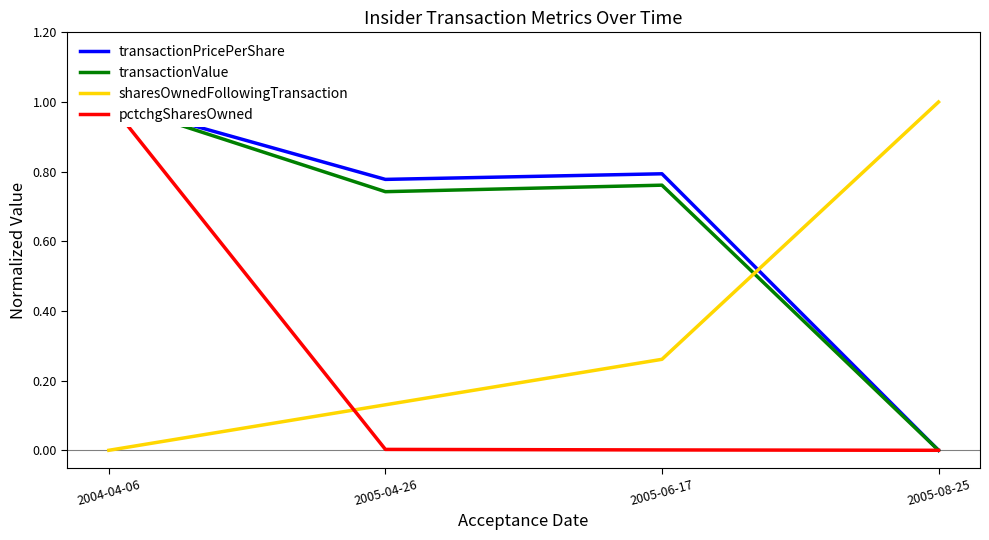

At which category is the sum across all series the highest?

2004-04-06